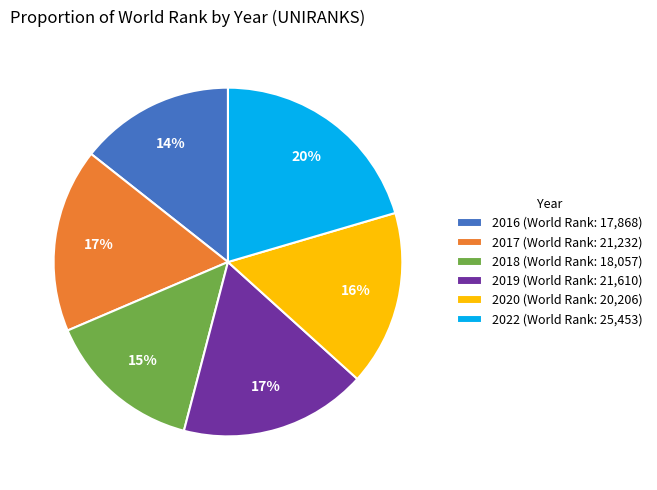

True or false: 2017 (World Rank: 21,232) accounts for 11% of the total.

False